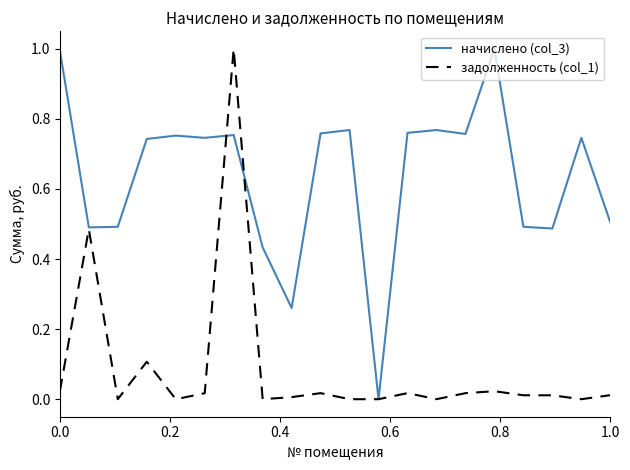

Which series has the largest total across all categories?

начислено (col_3)